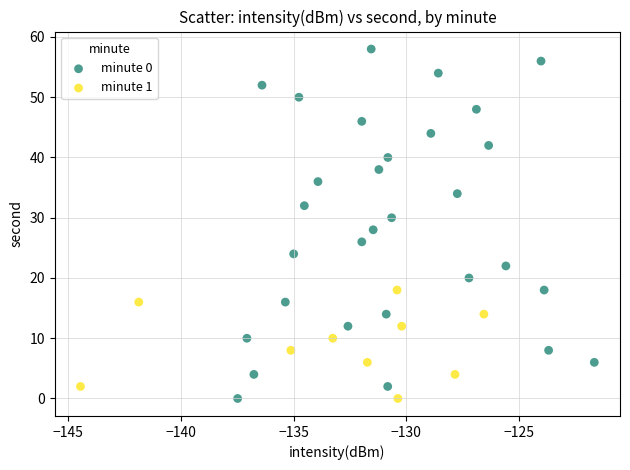

Which series has the widest spread of Y values?

minute 0